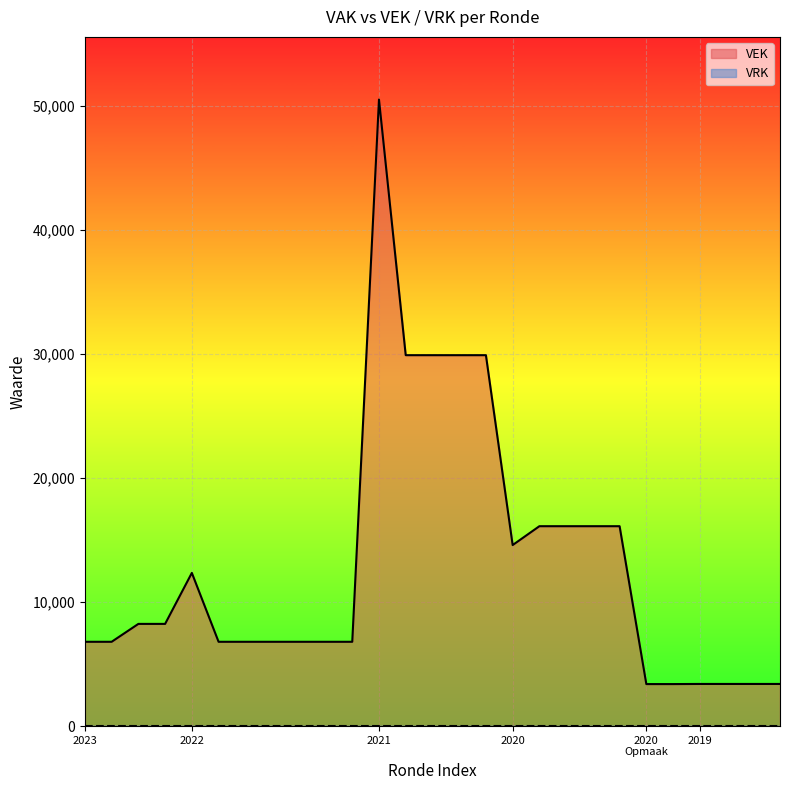

True or false: VEK has a value of 4142 at 2020.

False